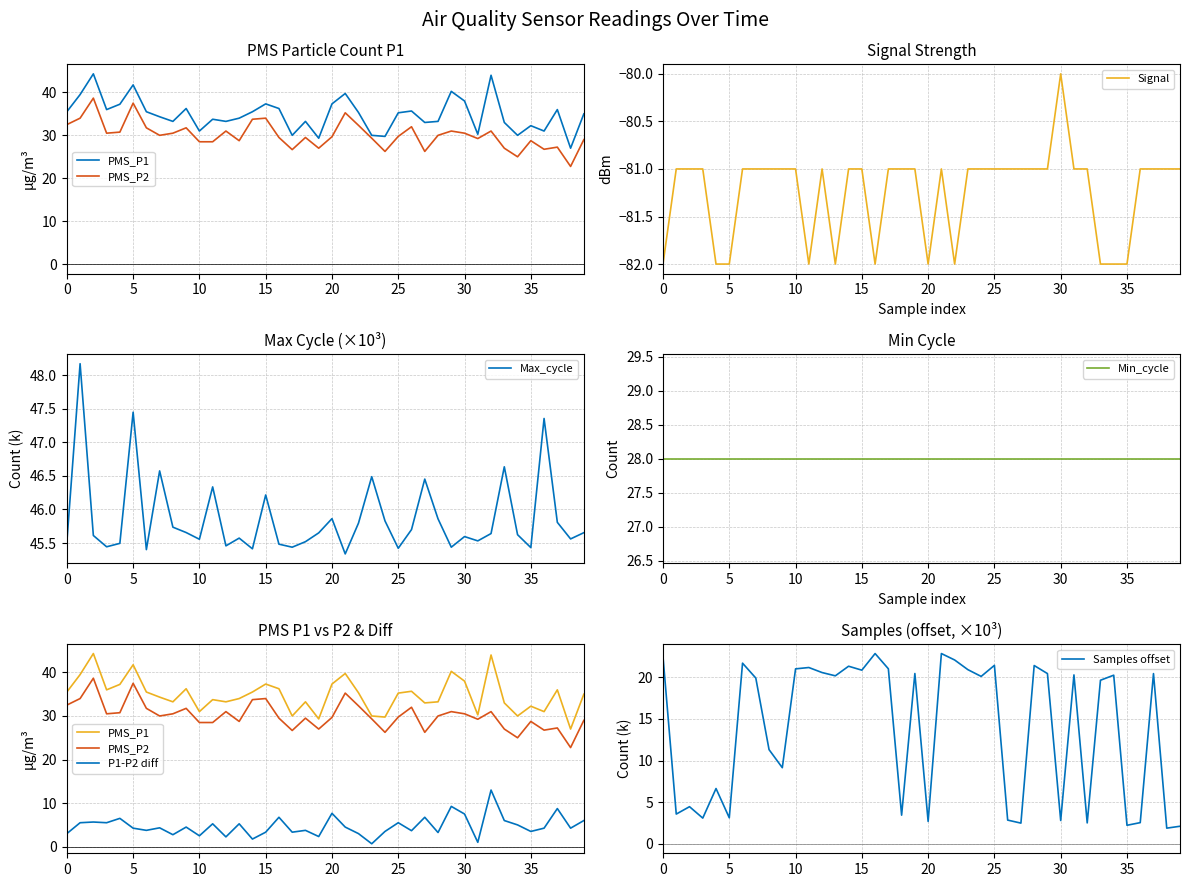

What is the spread (max minus min) of values at 21?

120.8